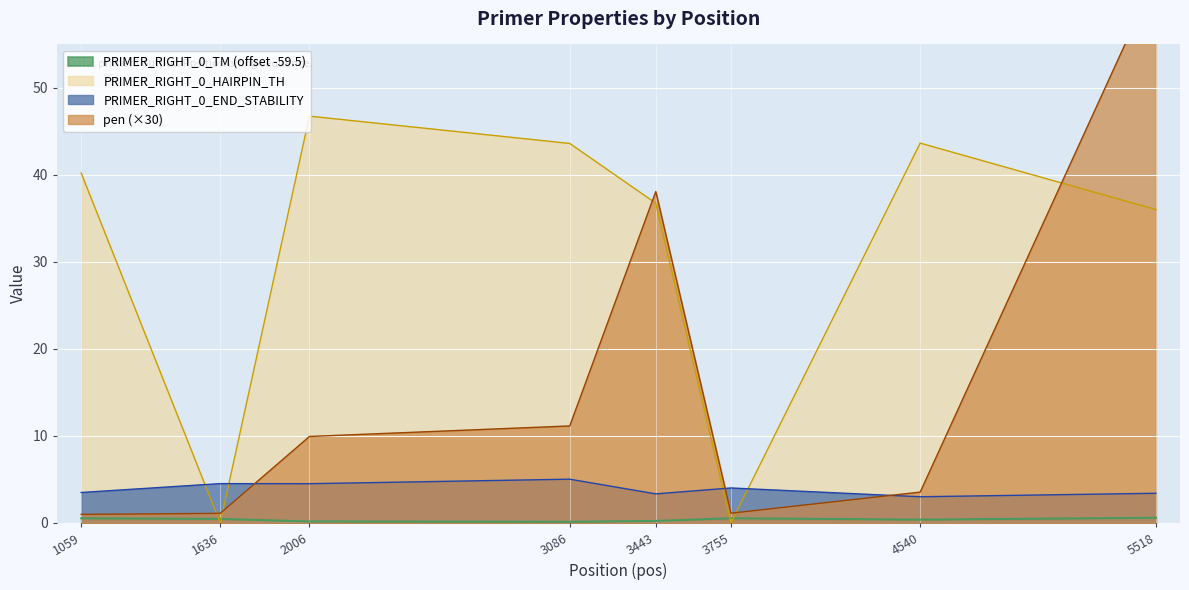

After their last crossing, which series has the higher values: pen_scaled or PRIMER_RIGHT_0_END_STABILITY?

pen_scaled